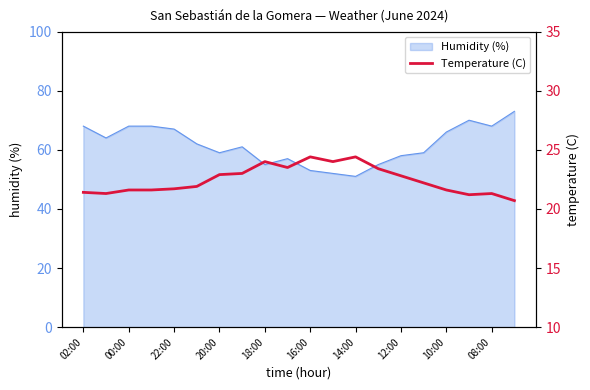

What is the lowest value of the Humidity (%) series?

51